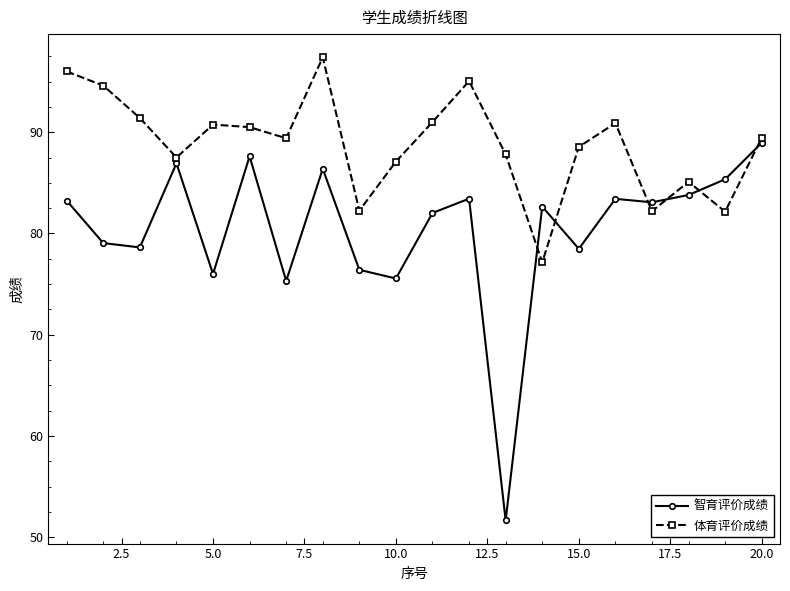

Which series has the widest spread of values?

智育评价成绩